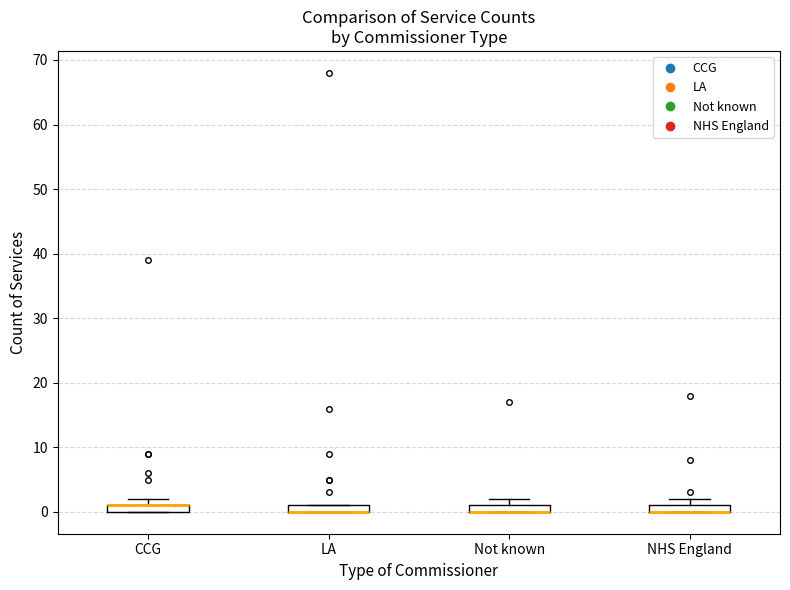

Where is the lower edge of the box for Not known on the y-axis? The values are not printed on the chart, so give them approximately, as read against the axis.

0